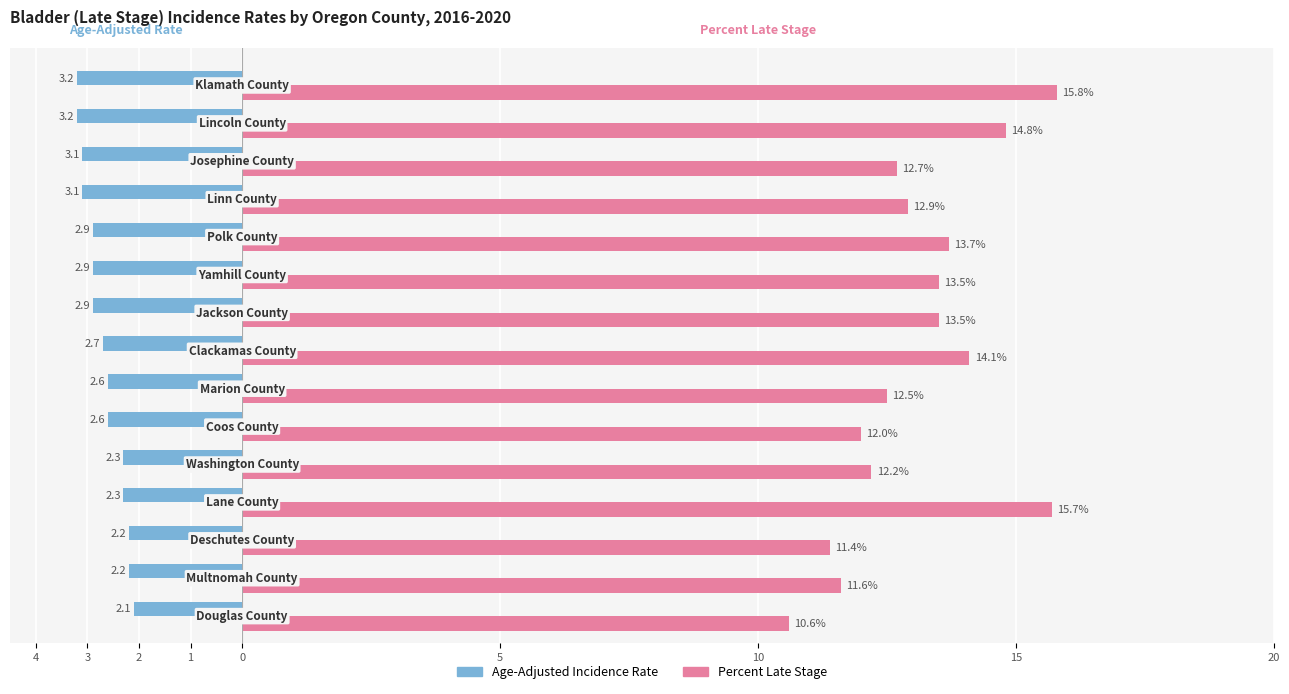

What are all the series names shown in the legend?

Age-Adjusted Incidence Rate, Percent Late Stage